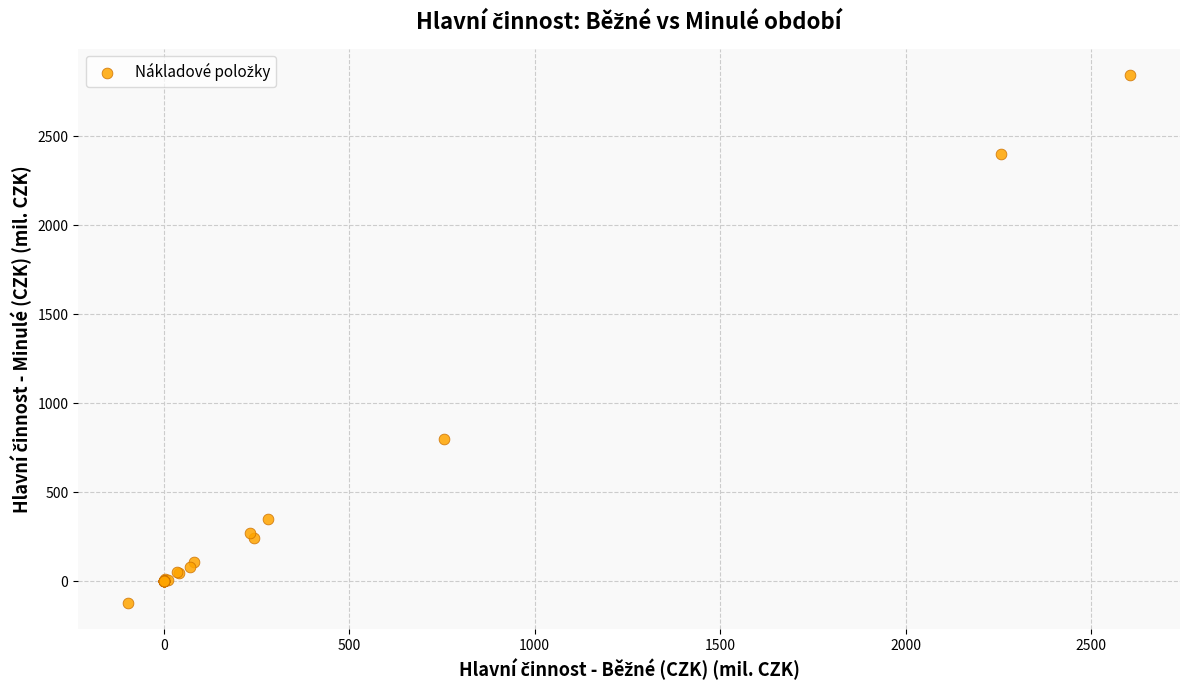

What Y value in the scatter plot is closest to 1361?

800.7